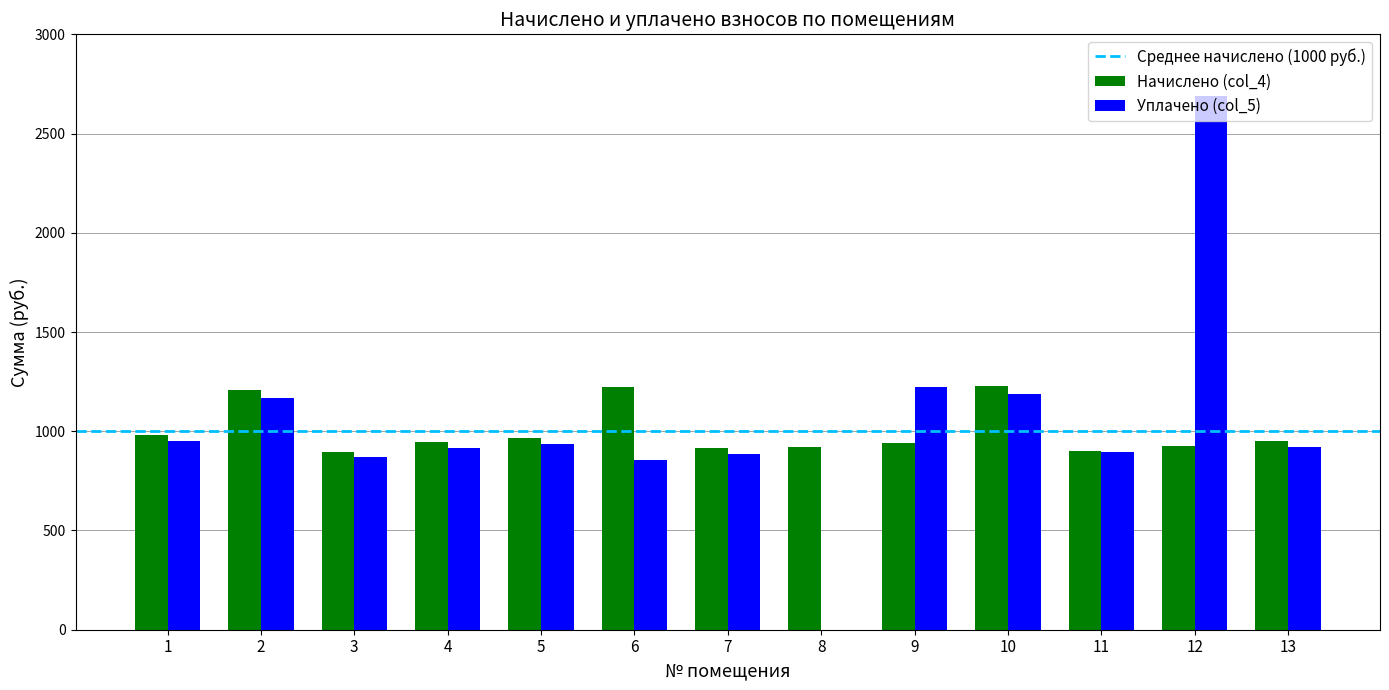

Between 2 and 11, which series saw the biggest shift?

Начислено (col_4)